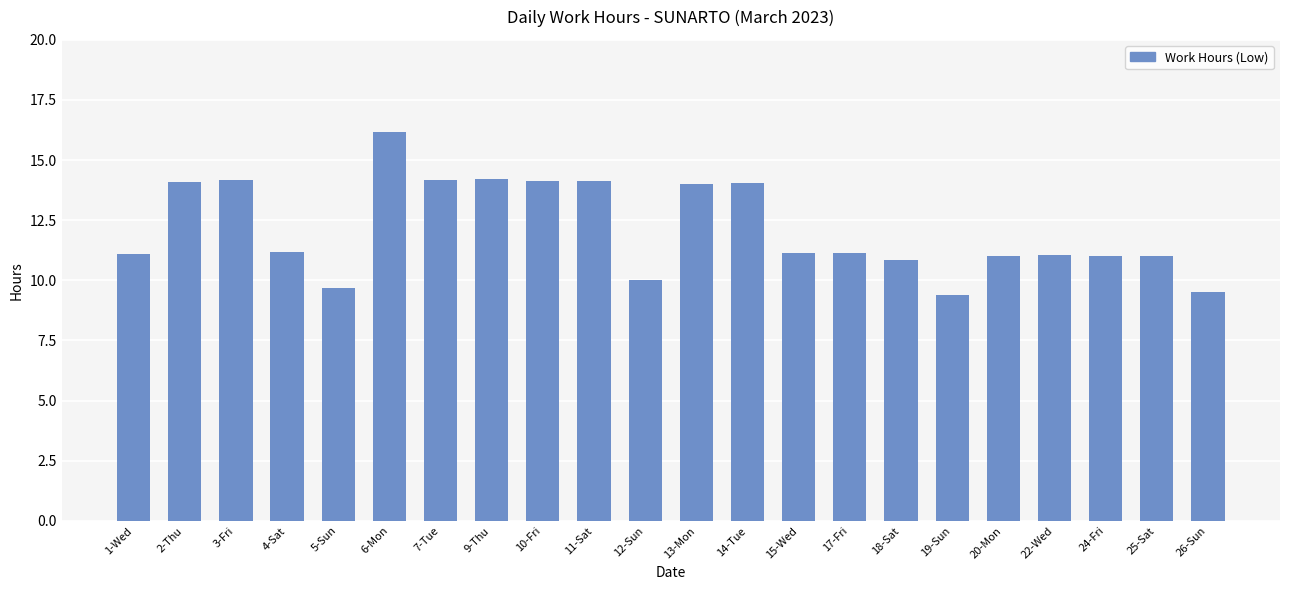

How many data points does each series have?

22